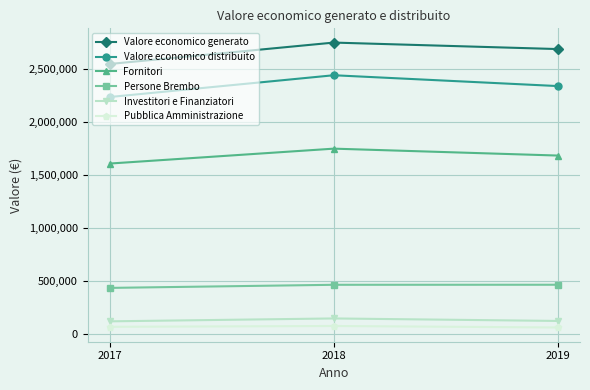

At which label is Persone Brembo closest to 450873?

2018